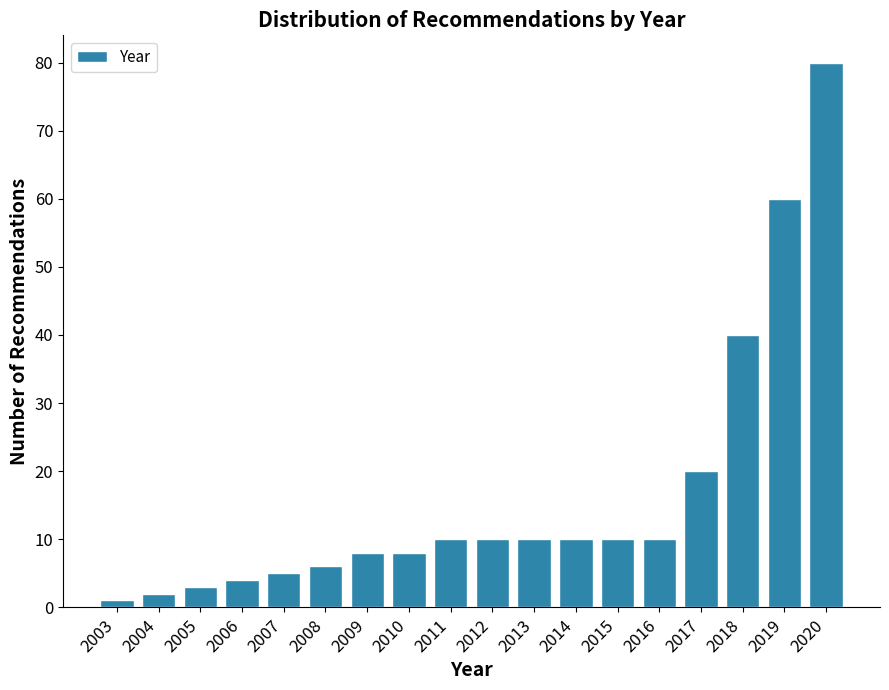

Reading right to left, transcribe all the data shown in this chart.

2020=80	2019=60	2018=40	2017=20	2016=10	2015=10	2014=10	2013=10	2012=10	2011=10	2010=8	2009=8	2008=6	2007=5	2006=4	2005=3	2004=2	2003=1